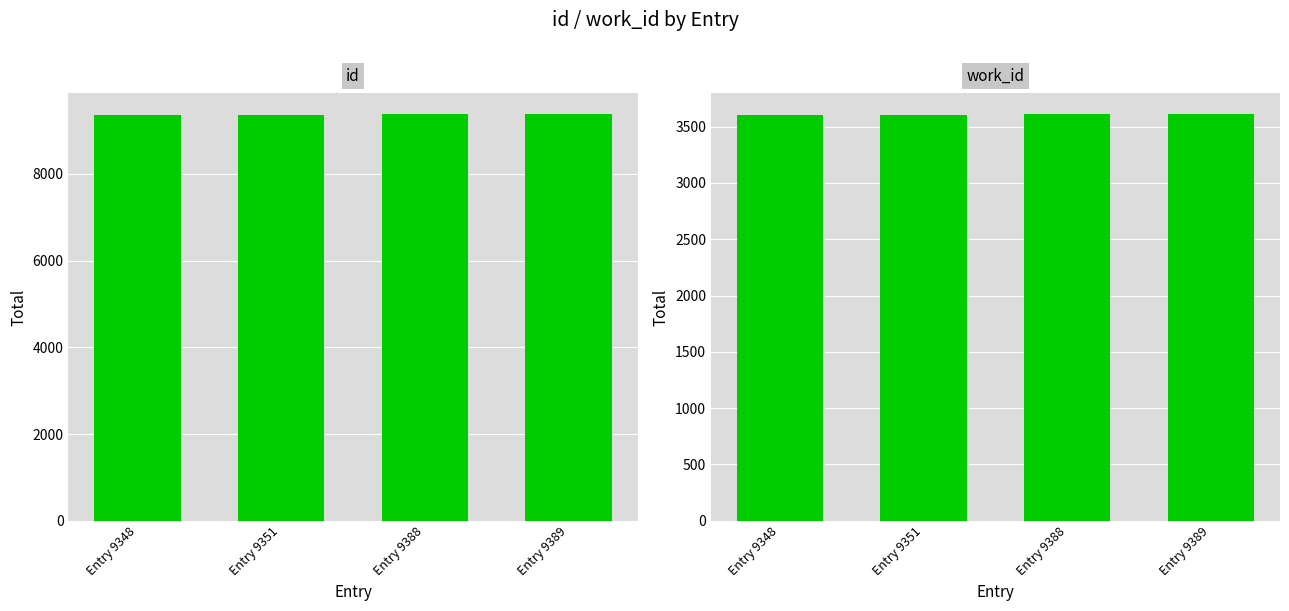

At which label does id reach its minimum?

Entry 9348